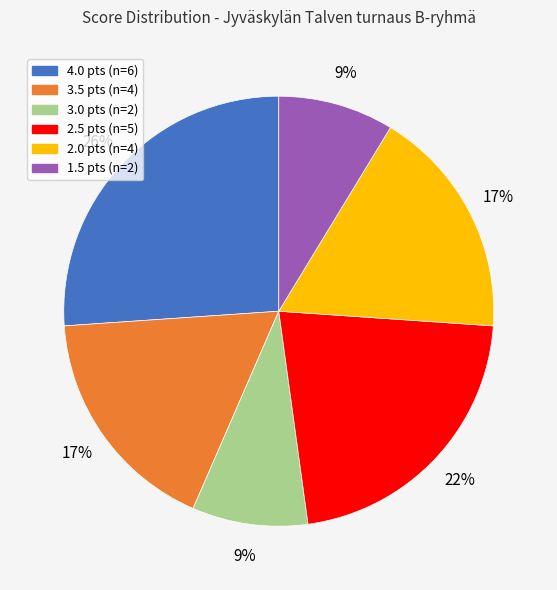

True or false: 2.5 accounts for 14% of the total.

False